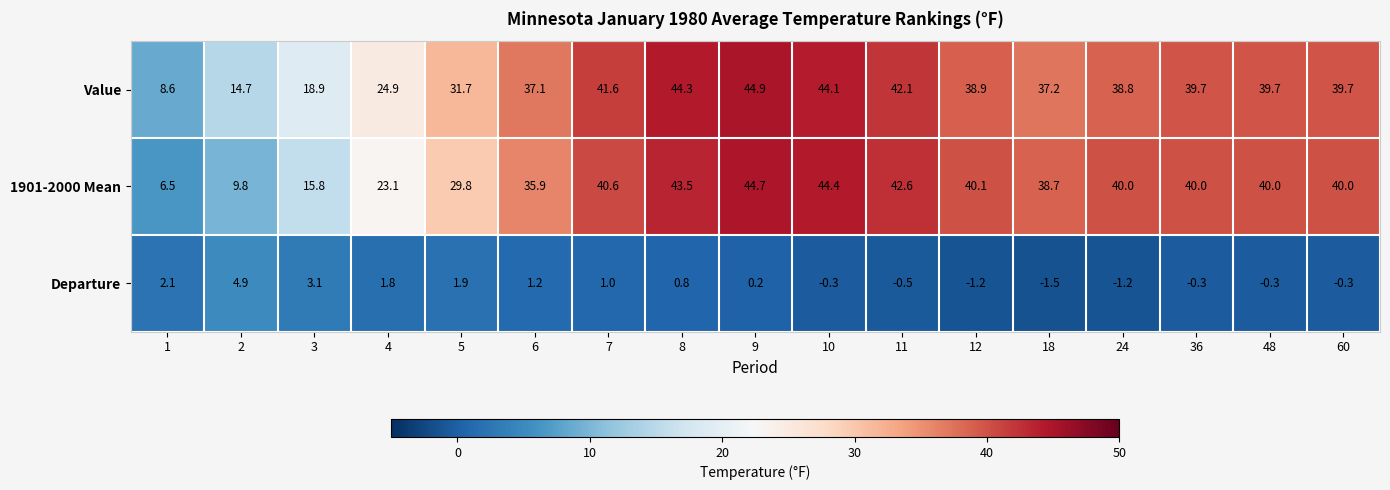

Which category has the highest value across all series?

9